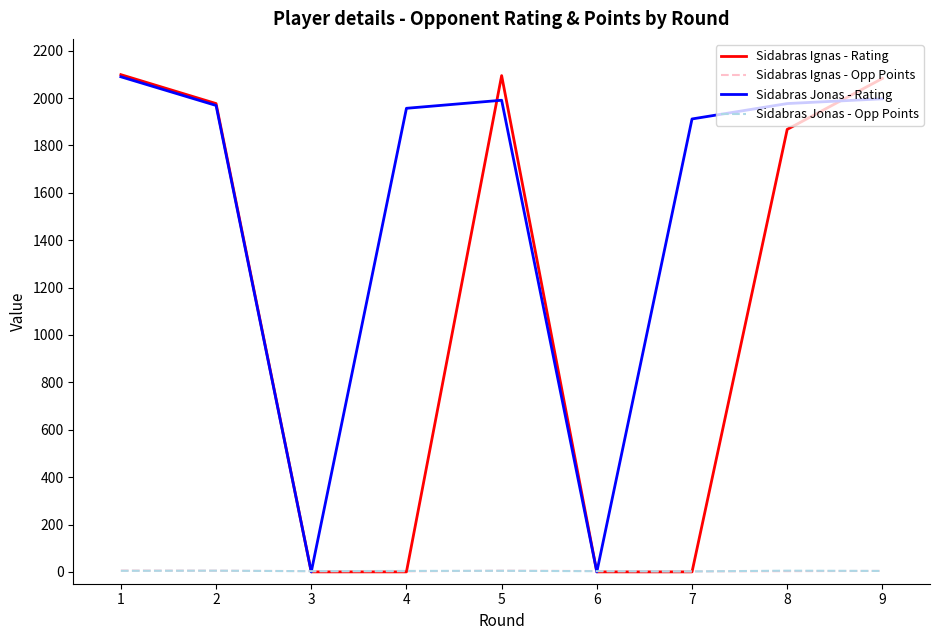

In Sidabras Ignas - Rating, how many points are higher than both neighbors (excluding endpoints)?

1